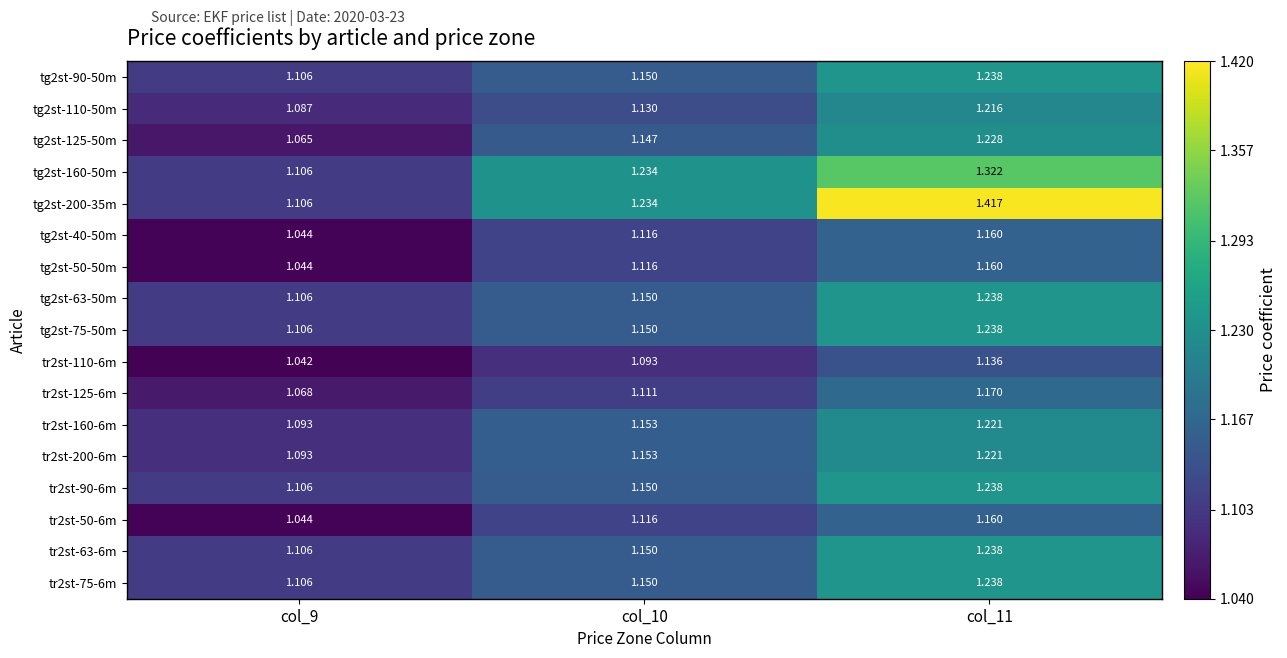

Count the number of data series in this chart.

17